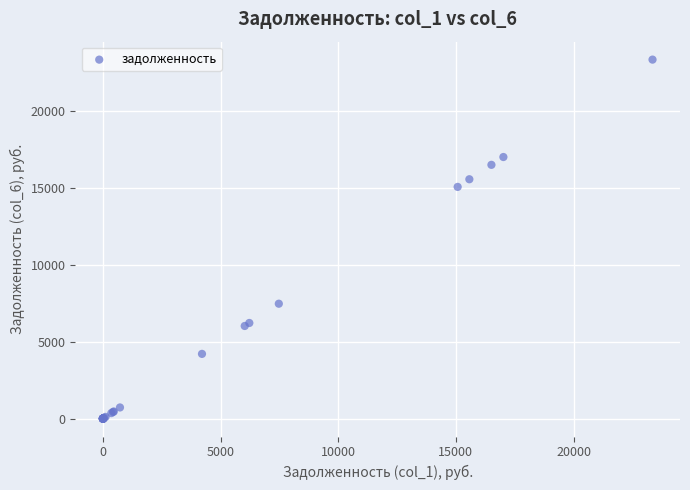

What Y value in the scatter plot is closest to 11679?

15076.0